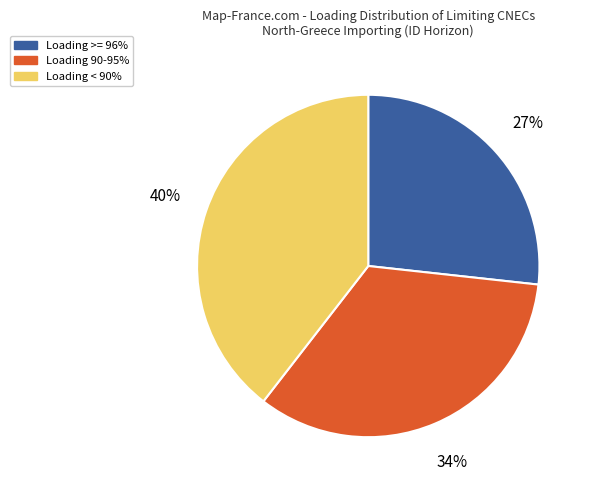

Is there a majority slice in this chart?

No